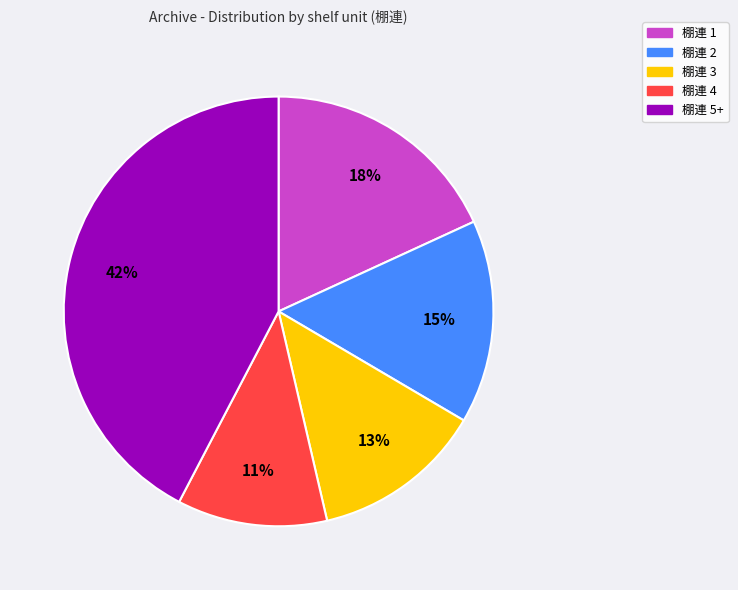

Does any single category account for the majority?

No